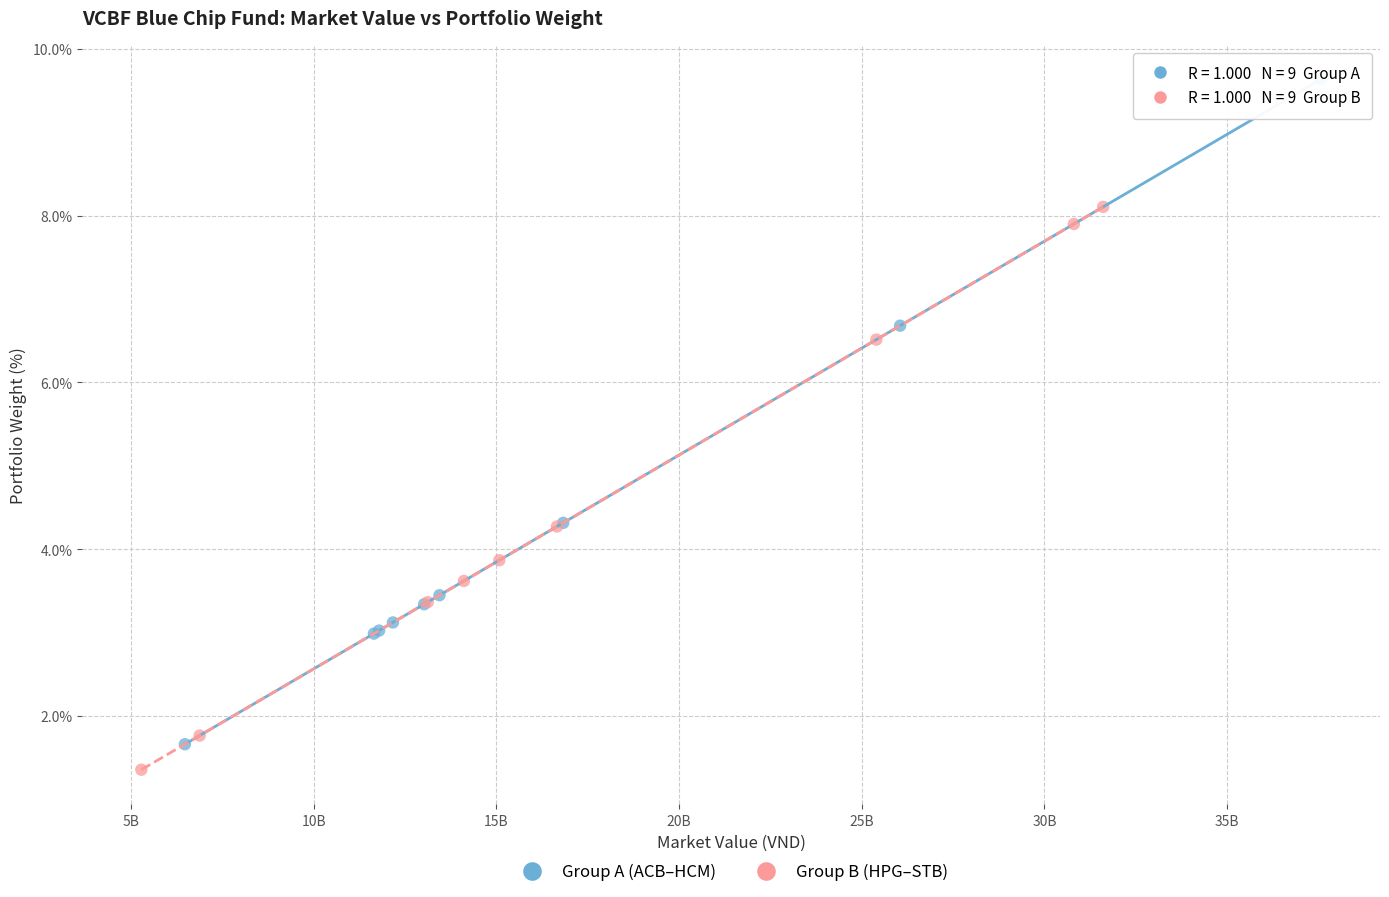

Which series has the widest spread of Y values?

Group A (ACB–HCM)